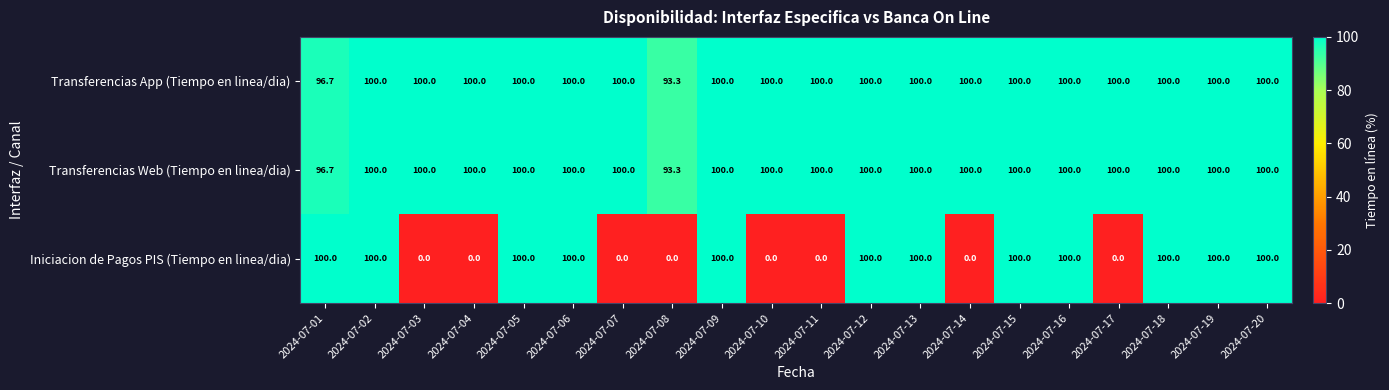

Is it true that Transferencias App (Tiempo en linea/dia) equals 100.0 at 2024-07-04?

True